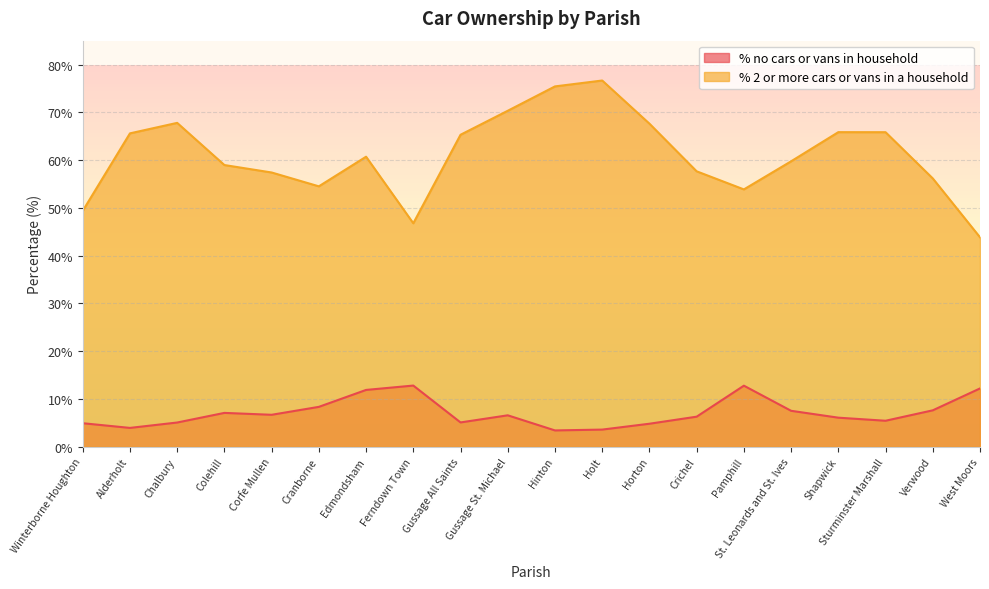

Which series has the largest total across all categories?

% 2 or more cars or vans in a household